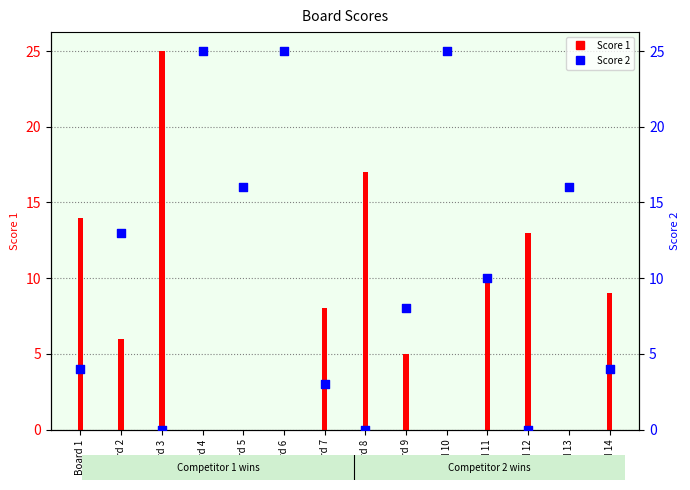

Is the value of Score 1 at Board 6 greater than the value of Score 2 at Board 9?

No